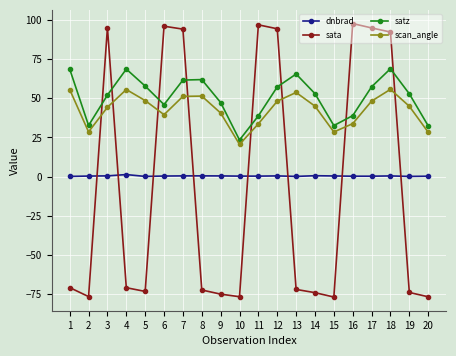

The value of scan_angle at 8 is 51.3. True or false?

True